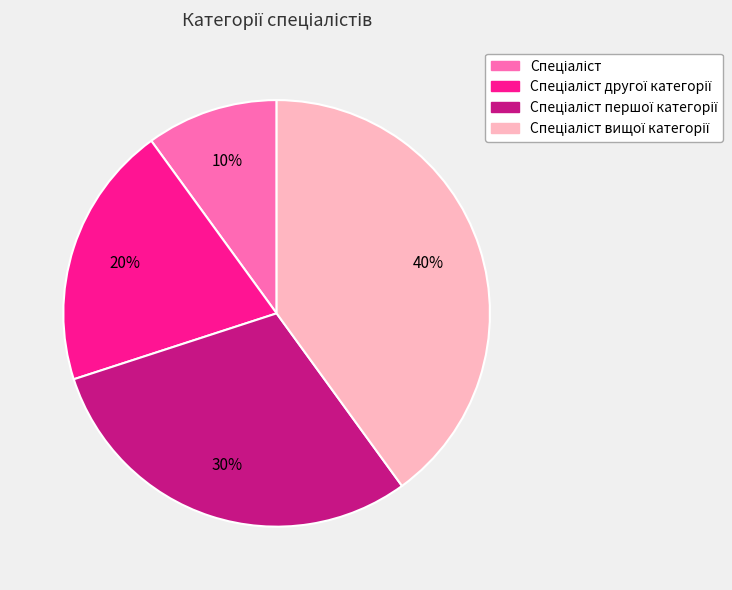

To the nearest percent, what is the average slice percentage?

25%